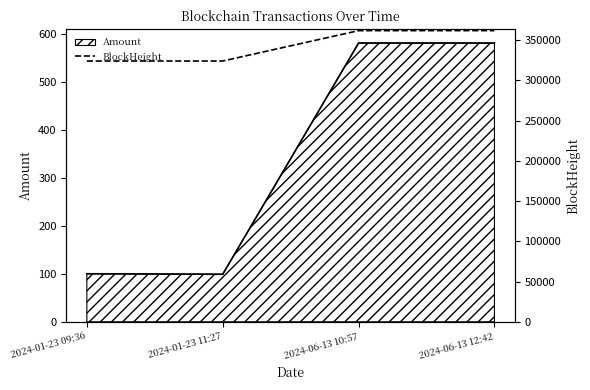

True or false: there are more than 2 points higher than both neighbors.

False